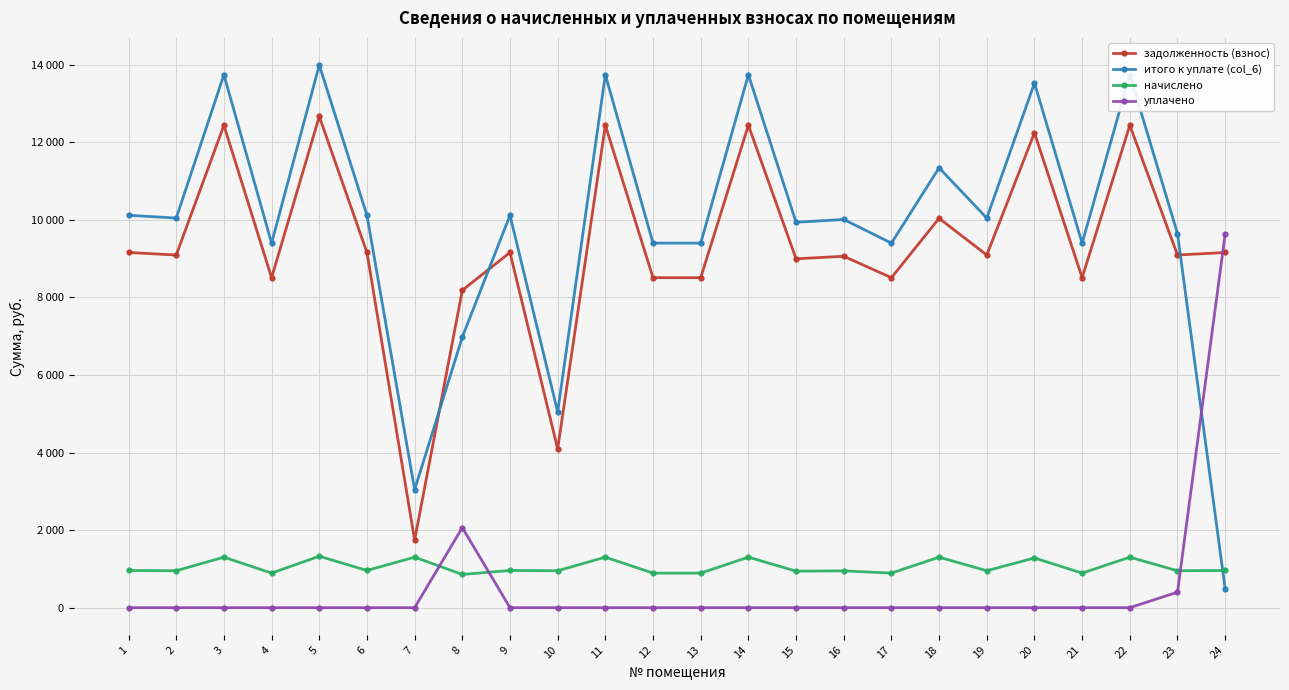

The итого к уплате (col_6) series shows 6978.8 at 8. True or false?

True